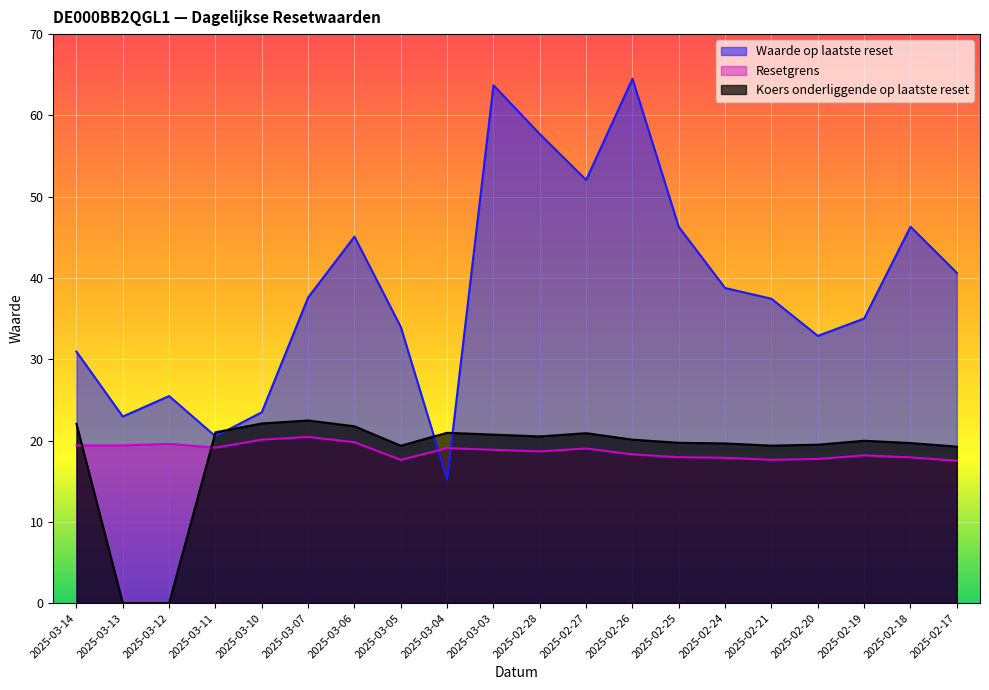

Where do Waarde op laatste reset and Resetgrens first cross each other?

2025-03-05 and 2025-03-04